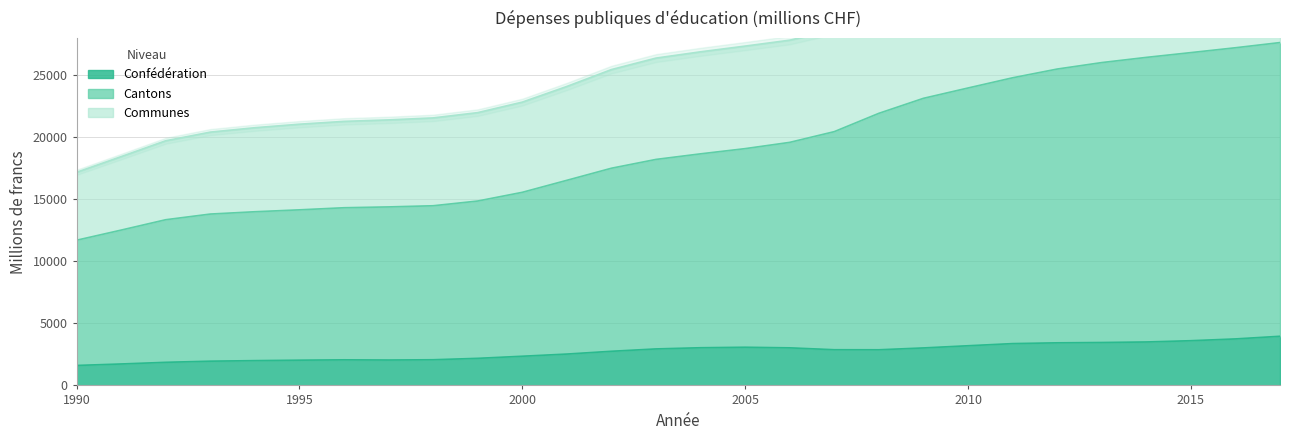

True or false: Confédération has more than 2 interior local peaks.

False